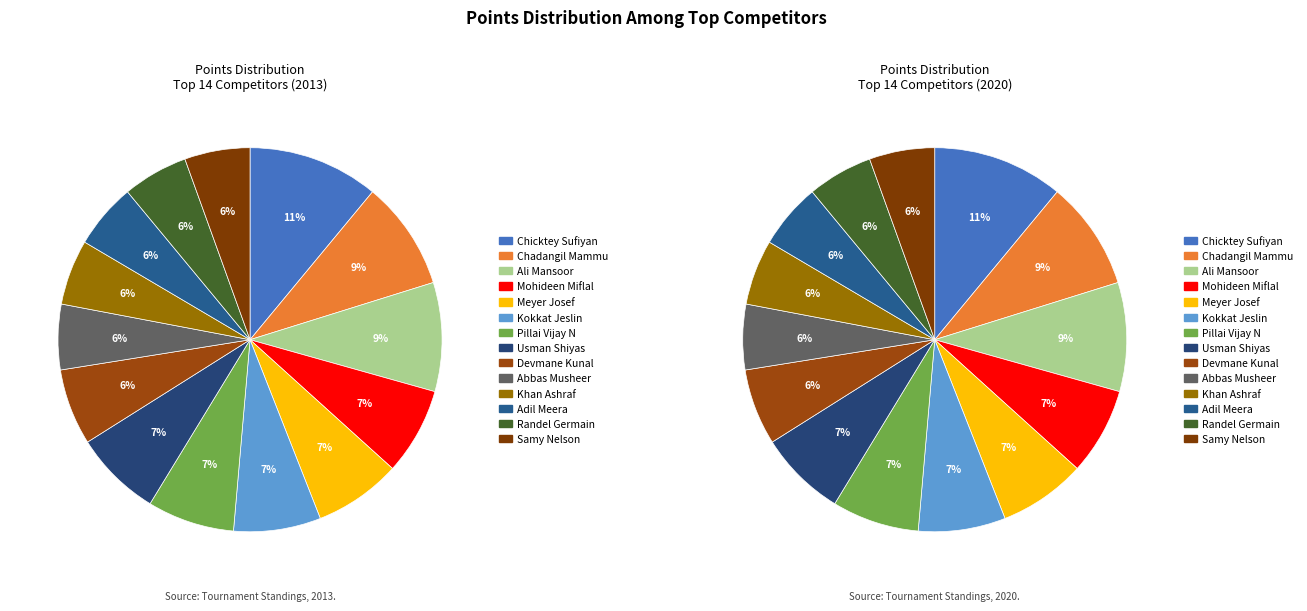

The Chadangil Mammu slice represents 9% of the pie. True or false?

True